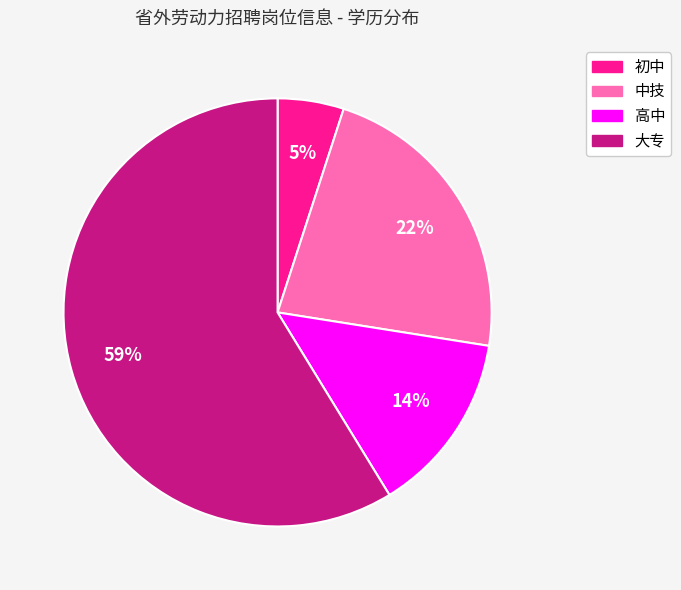

What percentage is the 大专 slice, to the nearest percent?

59%